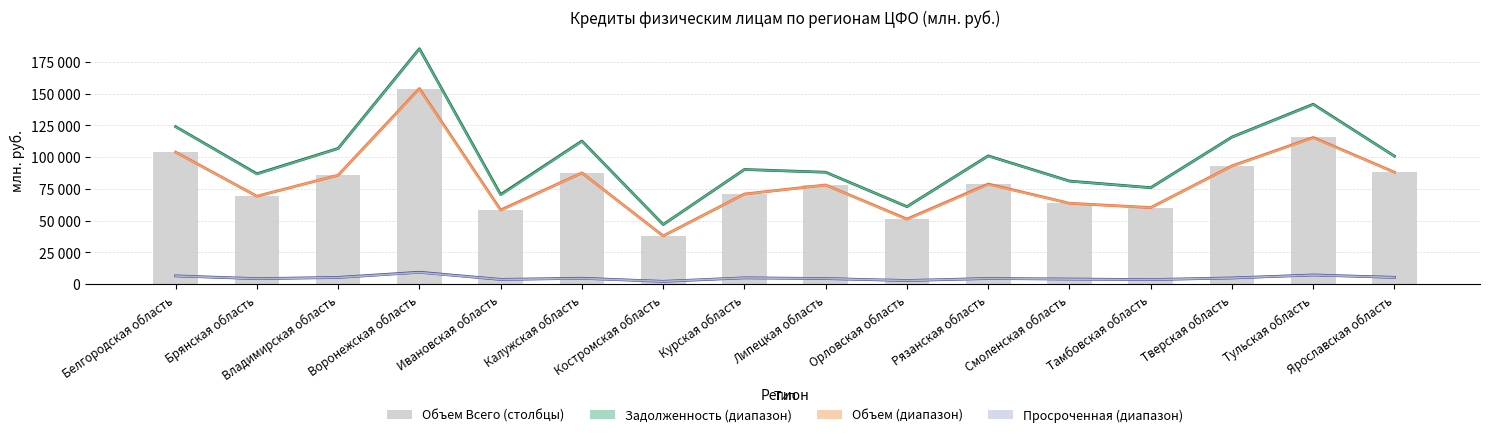

Reading right to left, transcribe all the data shown in this chart.

Задолженность Всего: Ярославская область=100756	Тульская область=141634	Тверская область=115817	Тамбовская область=75985	Смоленская область=81180	Рязанская область=101007	Орловская область=61063	Липецкая область=88140	Курская область=90307	Костромская область=46990	Калужская область=112700	Ивановская область=70577	Воронежская область=185319	Владимирская область=106880	Брянская область=86914	Белгородская область=123972
Задолженность в руб: Ярославская область=100646	Тульская область=141396	Тверская область=115681	Тамбовская область=75926	Смоленская область=81055	Рязанская область=100834	Орловская область=61006	Липецкая область=88097	Курская область=90253	Костромская область=46978	Калужская область=112454	Ивановская область=70104	Воронежская область=185082	Владимирская область=106735	Брянская область=86620	Белгородская область=123857
Объем Всего: Ярославская область=88148	Тульская область=115484	Тверская область=93105	Тамбовская область=60330	Смоленская область=63720	Рязанская область=78866	Орловская область=51290	Липецкая область=78096	Курская область=71005	Костромская область=38036	Калужская область=87622	Ивановская область=58415	Воронежская область=153945	Владимирская область=85833	Брянская область=69262	Белгородская область=103932
Объем в руб: Ярославская область=88027	Тульская область=115064	Тверская область=92891	Тамбовская область=60255	Смоленская область=63674	Рязанская область=78392	Орловская область=50927	Липецкая область=78006	Курская область=70855	Костромская область=37962	Калужская область=87558	Ивановская область=57978	Воронежская область=153487	Владимирская область=85800	Брянская область=69213	Белгородская область=103734
Просроченная Всего: Ярославская область=5437	Тульская область=7296	Тверская область=4946	Тамбовская область=3670	Смоленская область=4090	Рязанская область=4544	Орловская область=2924	Липецкая область=4481	Курская область=5041	Костромская область=2270	Калужская область=4716	Ивановская область=3800	Воронежская область=9449	Владимирская область=5362	Брянская область=4409	Белгородская область=6586
Просроченная в руб: Ярославская область=5379	Тульская область=7220	Тверская область=4884	Тамбовская область=3646	Смоленская область=4015	Рязанская область=4502	Орловская область=2907	Липецкая область=4459	Курская область=5011	Костромская область=2264	Калужская область=4586	Ивановская область=3758	Воронежская область=9282	Владимирская область=5277	Брянская область=4374	Белгородская область=6520